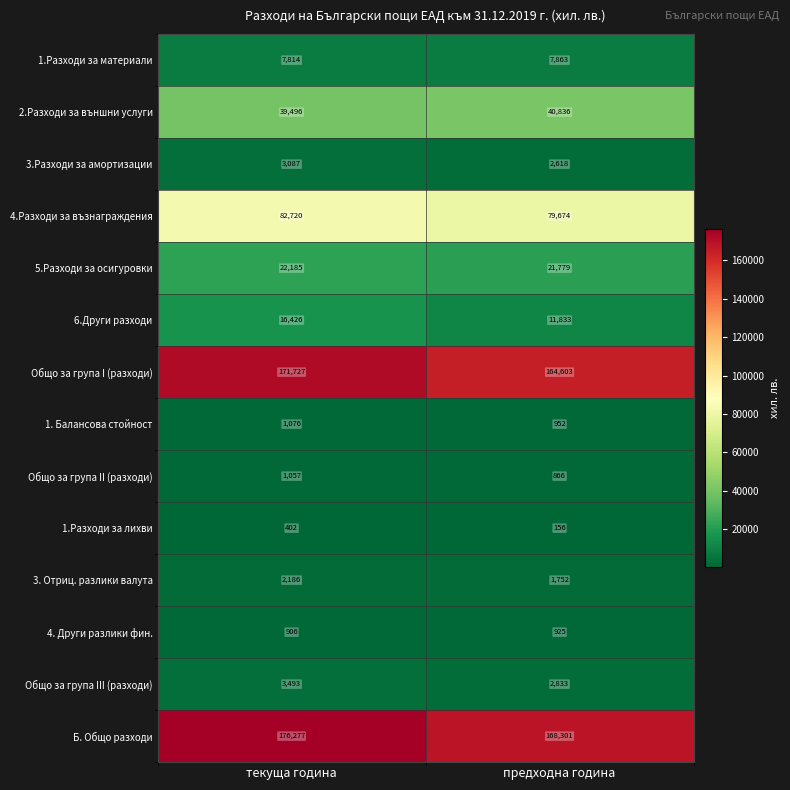

What is the difference between the 2.Разходи за външни услуги values at предходна година and текуща година?

1340